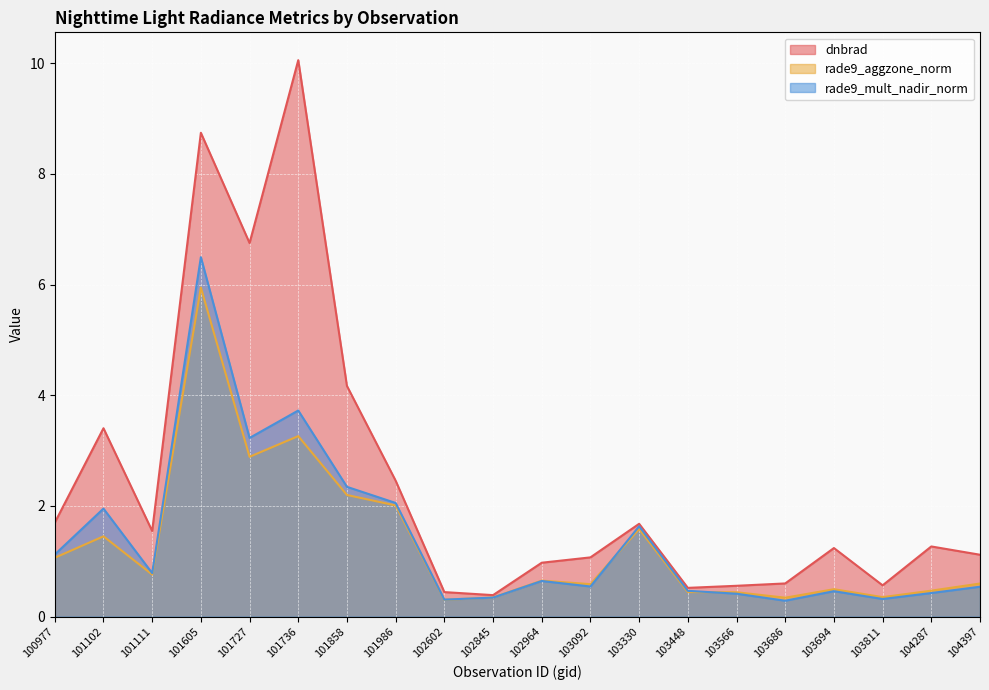

Which series has the widest spread of values?

dnbrad